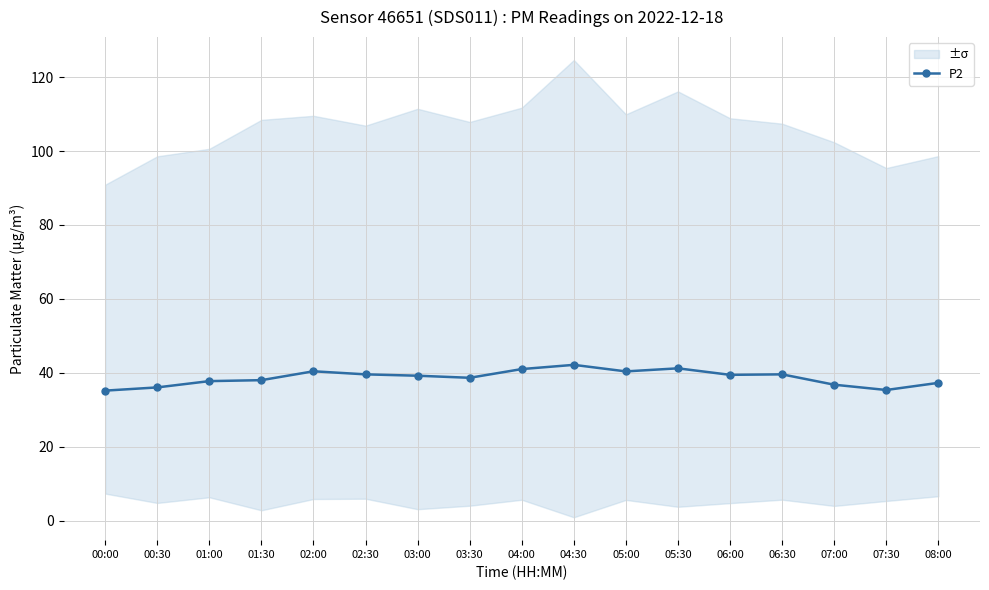

The chart shows a value of 37.8 at 01:00. True or false?

True